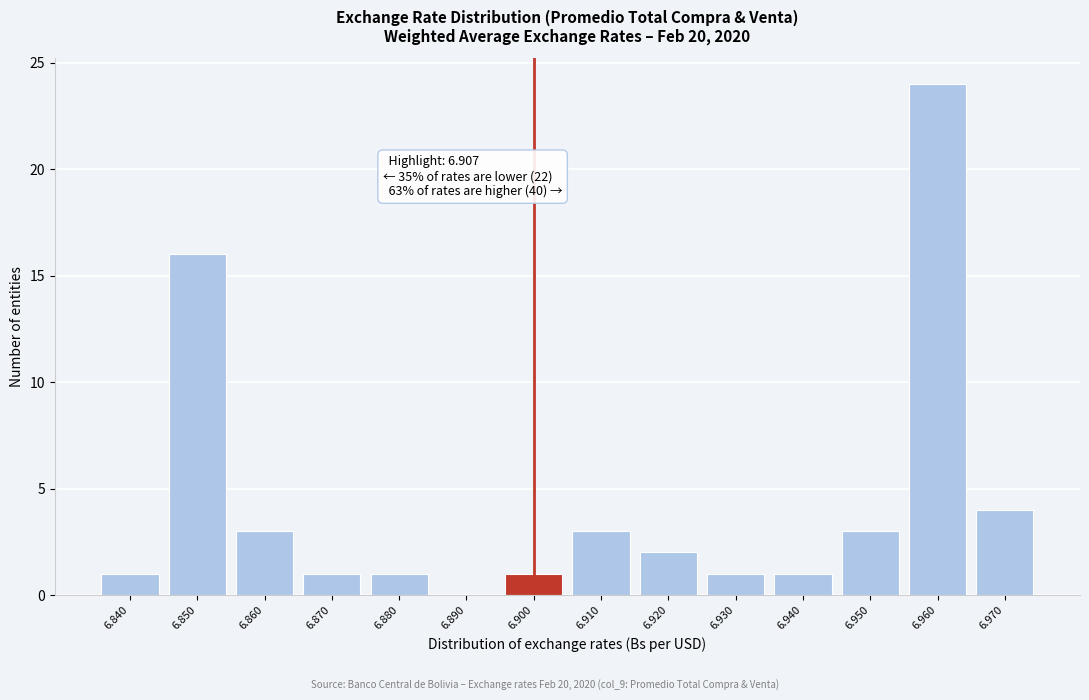

Reading left to right, extract all data points from this chart.

6.840=1	6.850=16	6.860=3	6.870=1	6.880=1	6.890=0	6.900=1	6.910=3	6.920=2	6.930=1	6.940=1	6.950=3	6.960=24	6.970=4